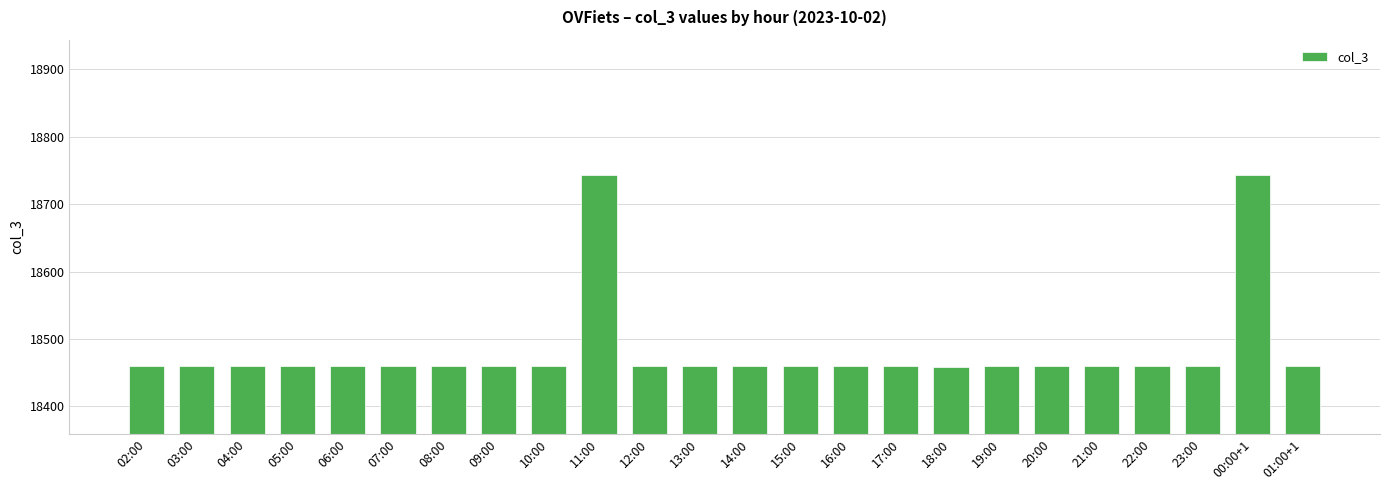

What is the ratio of the value at 20:00 to the value at 14:00?

1.0